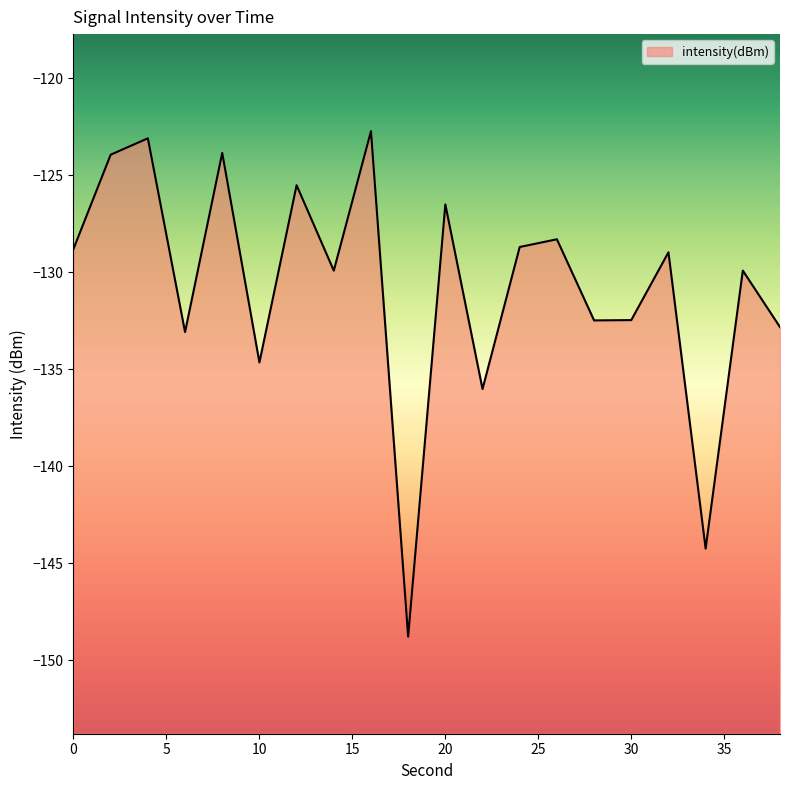

List the labels in order of value, largest first.

16, 4, 8, 2, 12, 20, 26, 24, 0, 32, 36, 14, 30, 28, 38, 6, 10, 22, 34, 18